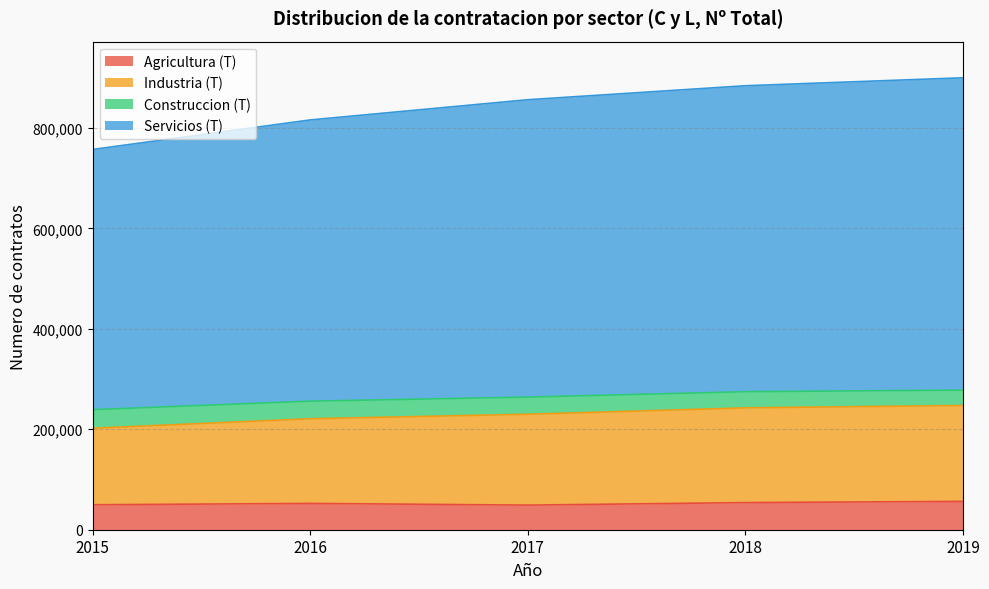

What is the maximum value for Agricultura (T)?

56424